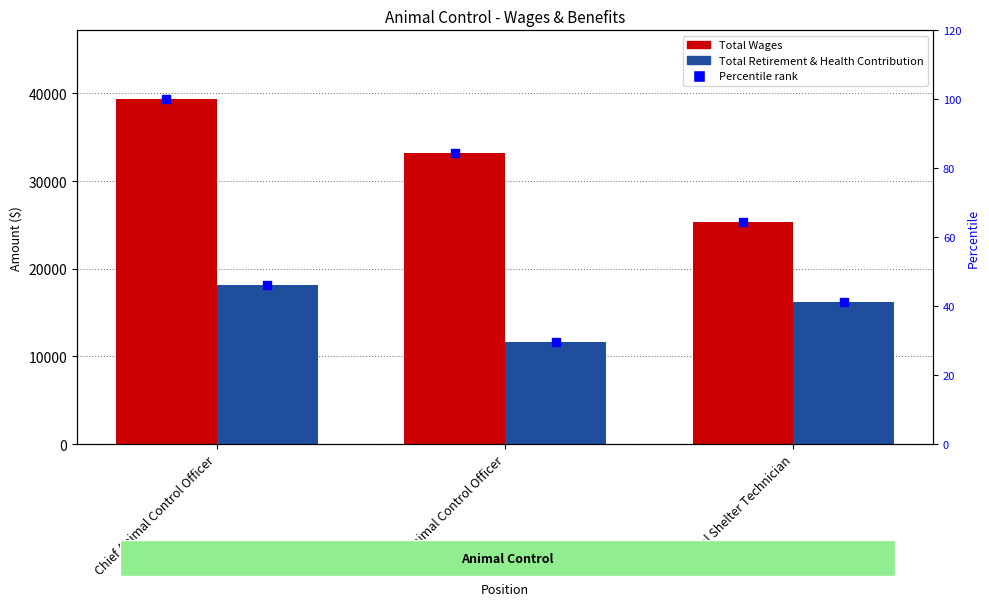

At how many categories does at least one series exceed 16277?

3